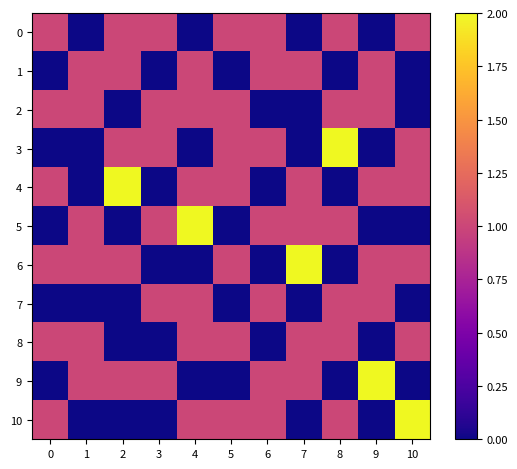

Which series has the largest range (max minus min)?

3